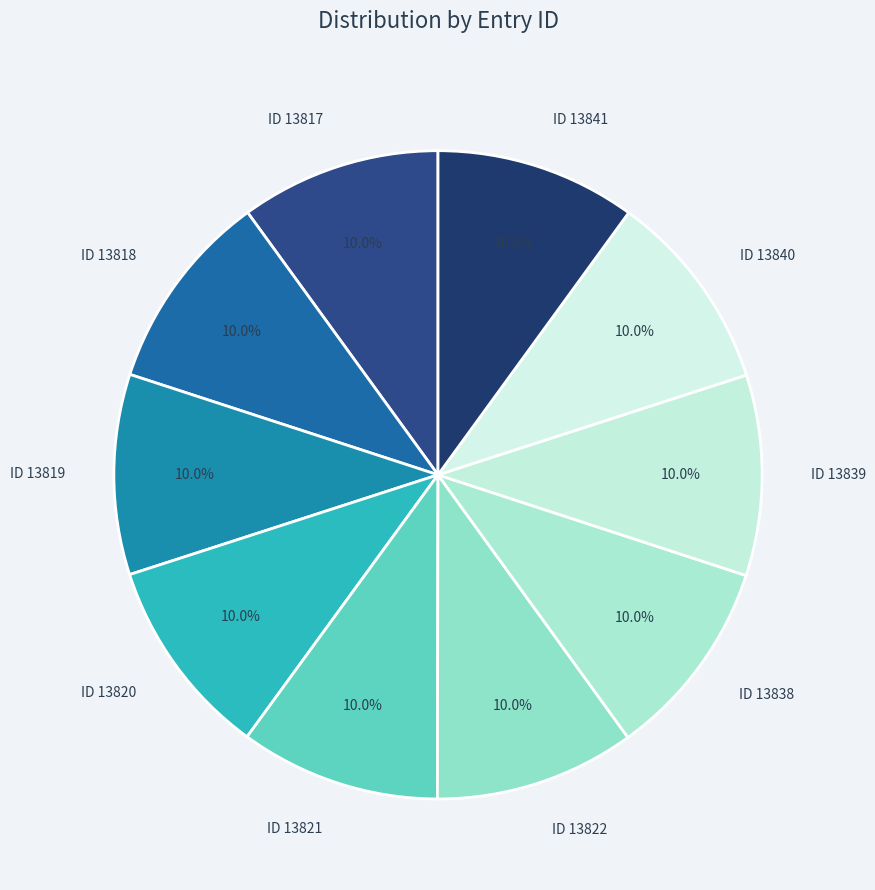

What is the largest slice in the pie chart?

ID 13841